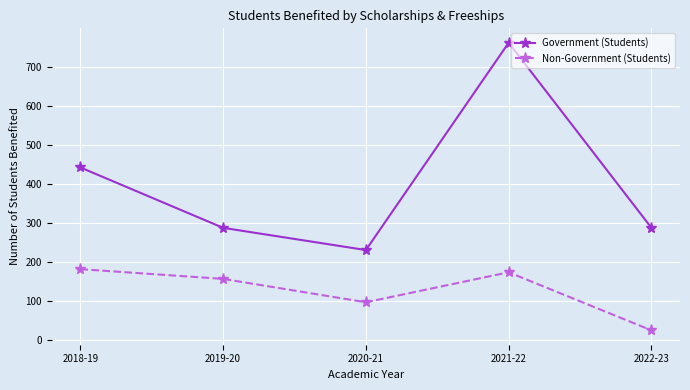

Is it true that Government (Students) equals 763 at 2021-22?

True